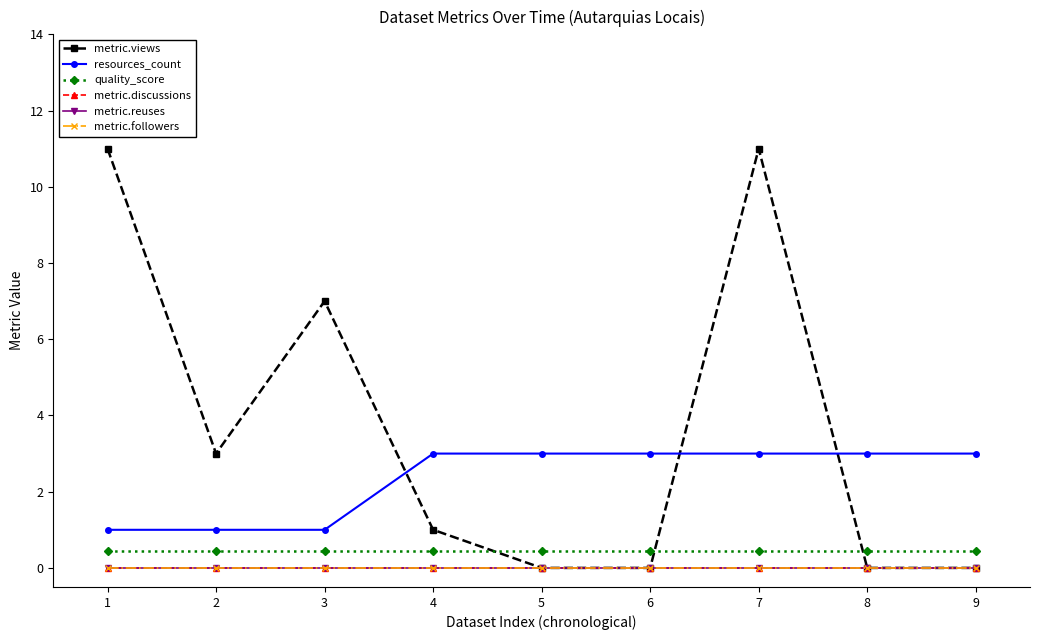

What are all the series names shown in the legend?

metric.views, resources_count, quality_score, metric.discussions, metric.reuses, metric.followers